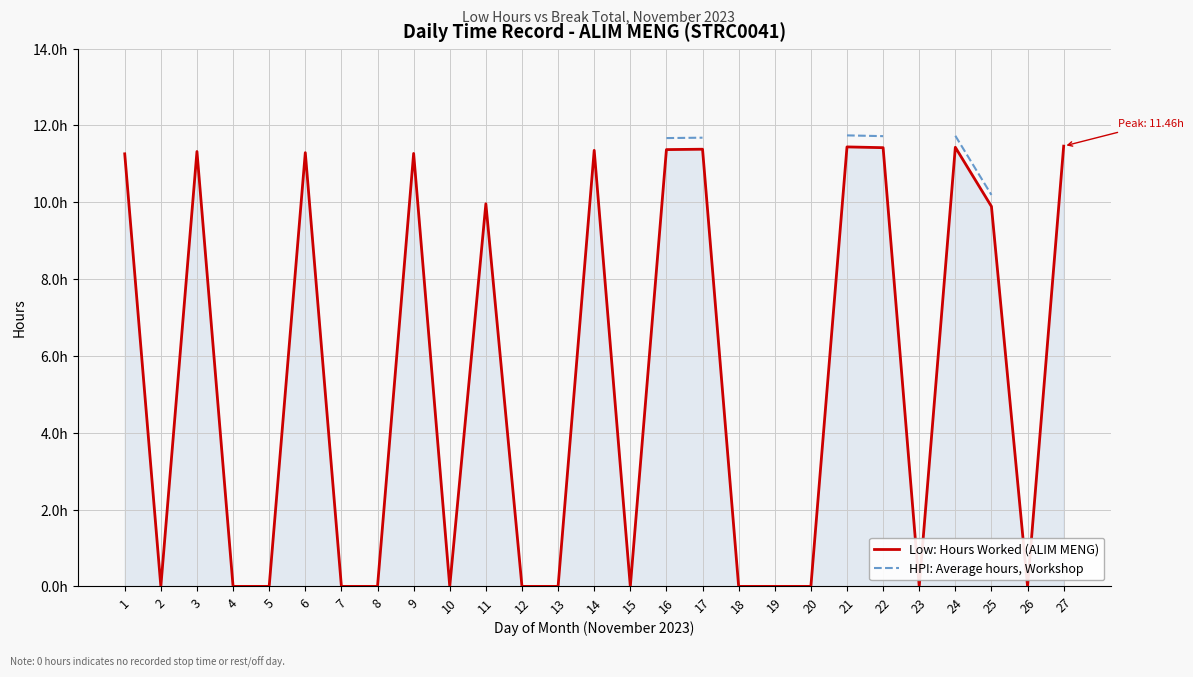

What is the greatest value displayed?

11.8